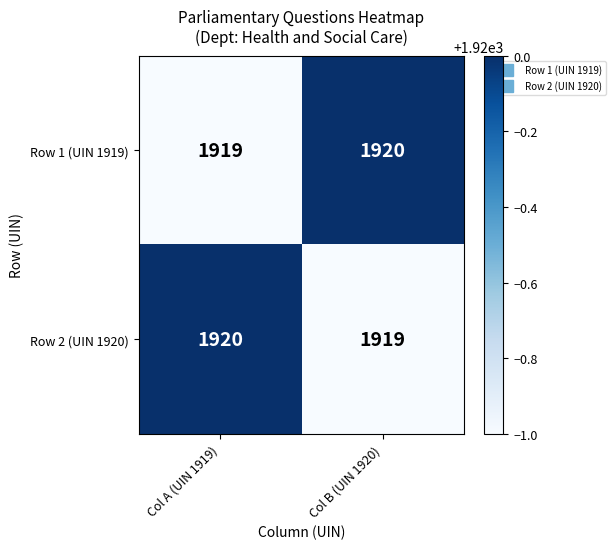

What is the total value across all series at Col B (UIN 1920)?

3839